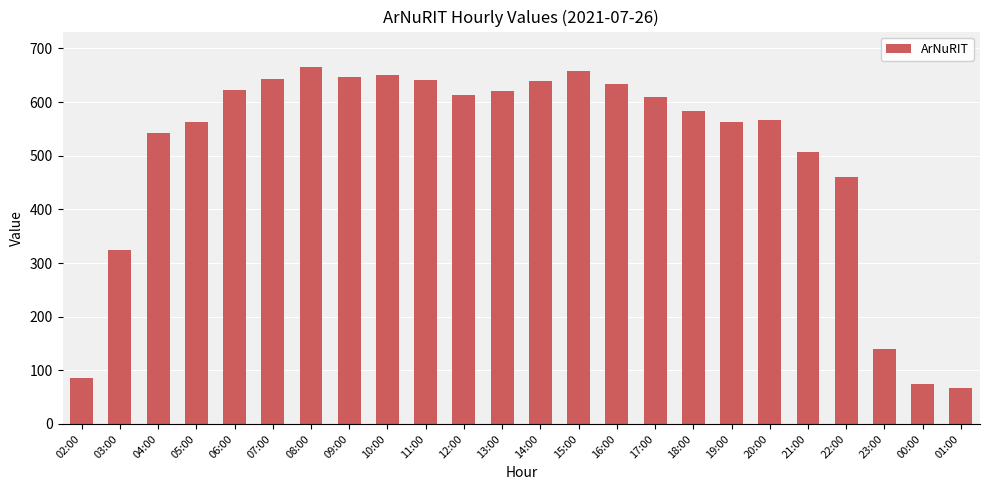

At which category does the chart reach its minimum across all series?

01:00